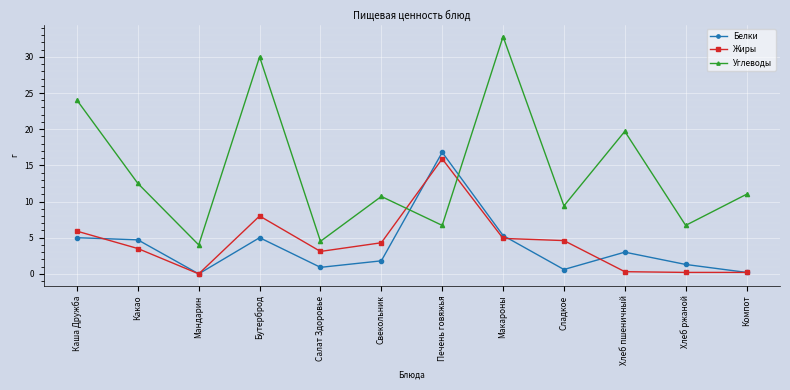

Where is Углеводы nearest to the value 18?

Хлеб пшеничный